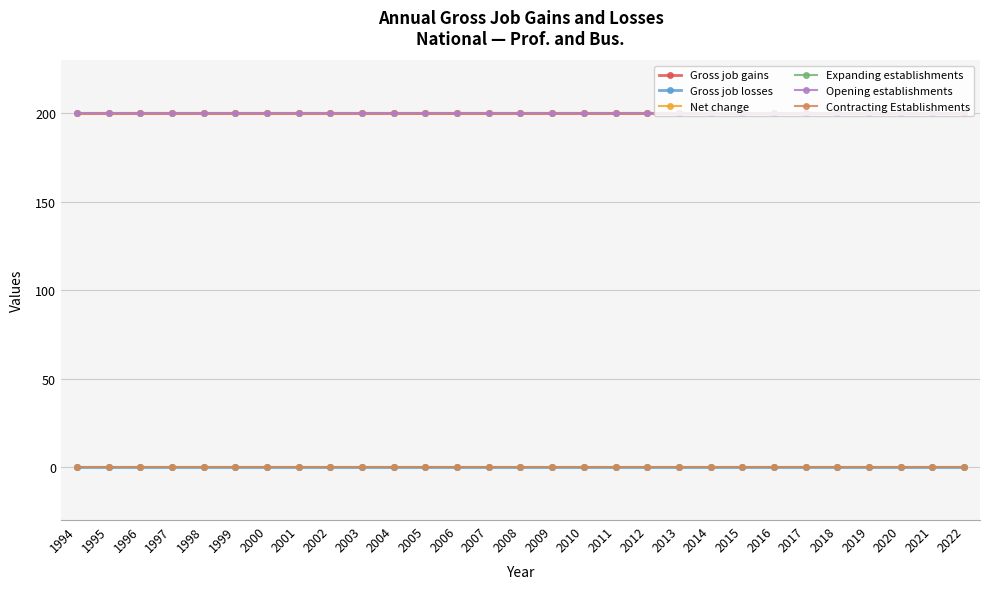

Is the value of Contracting Establishments at 2000 greater than the value of Gross job gains at 2015?

No